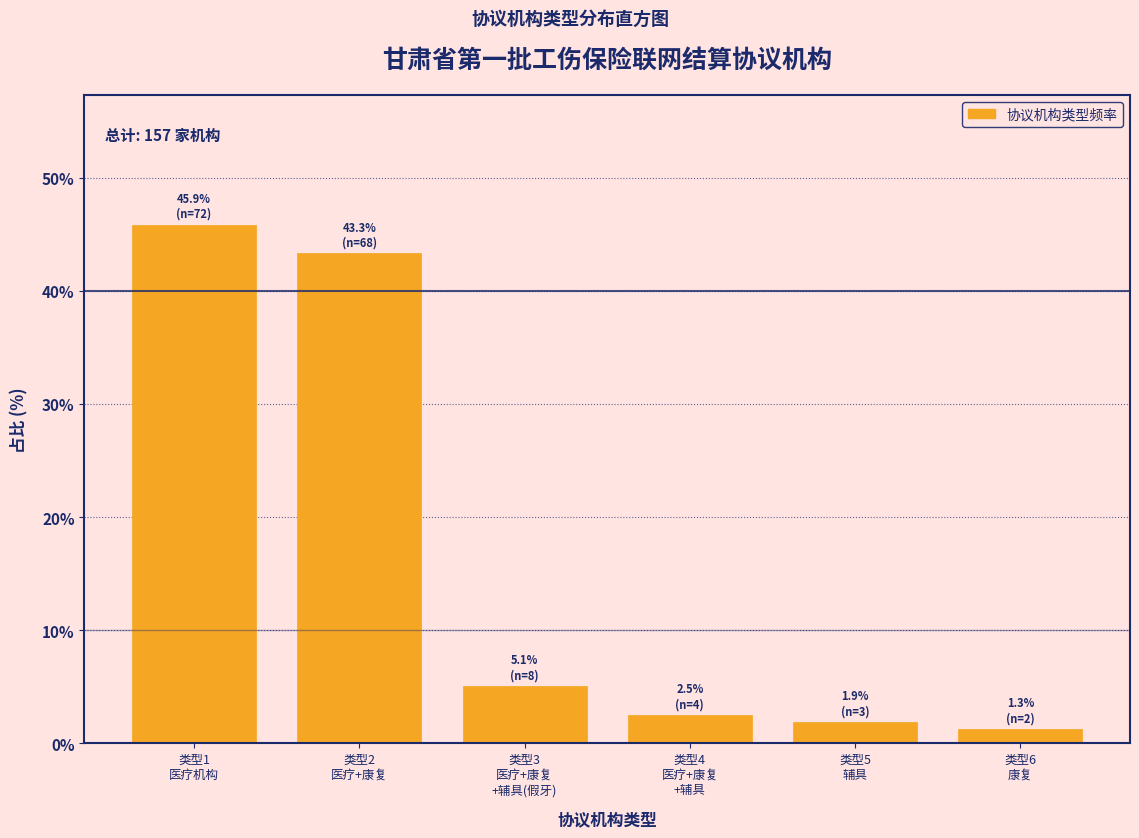

Reading right to left, list all the values displayed in this chart.

1.3	1.9	2.5	5.1	43.3	45.9